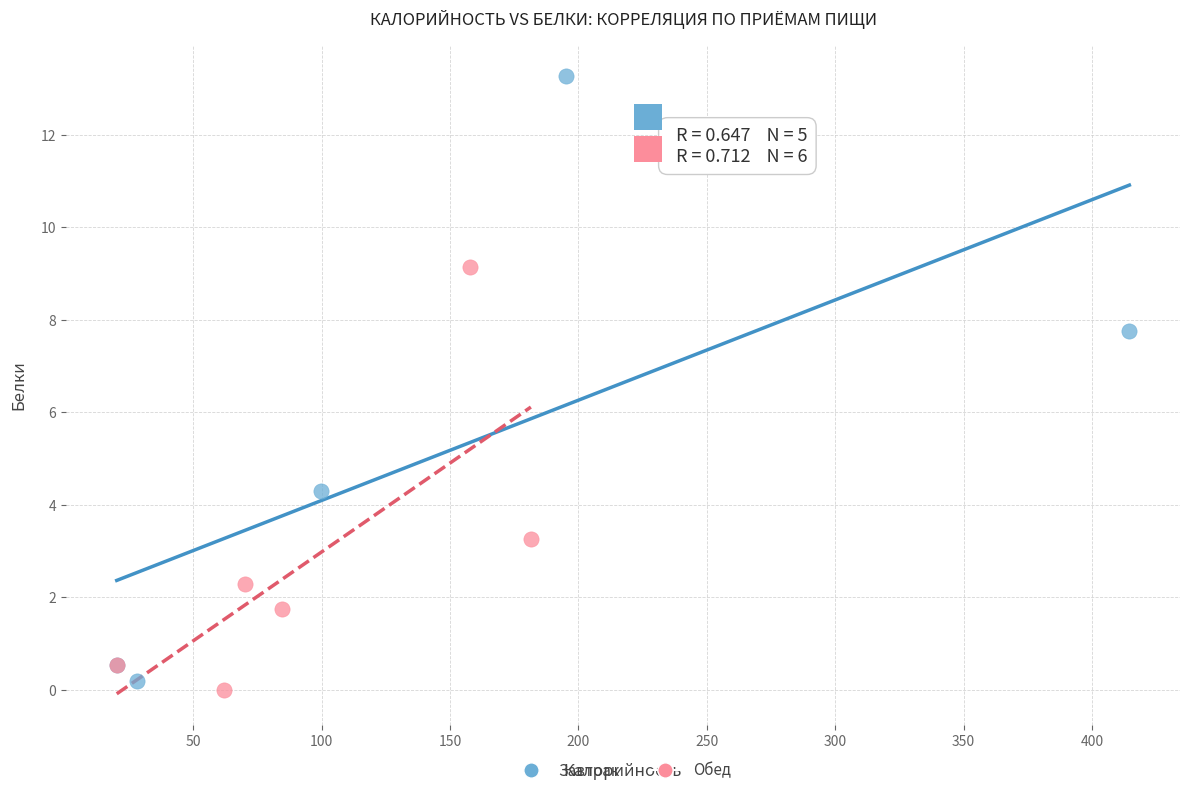

Which series contains the highest Y value?

Завтрак